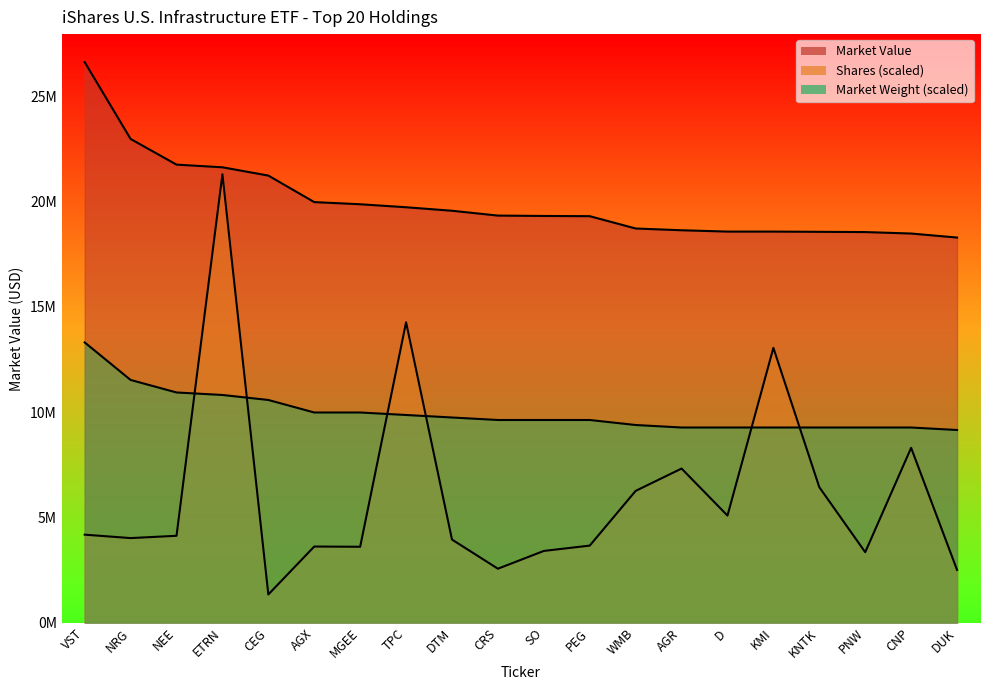

True or false: Shares and Market Weight cross at least once.

True